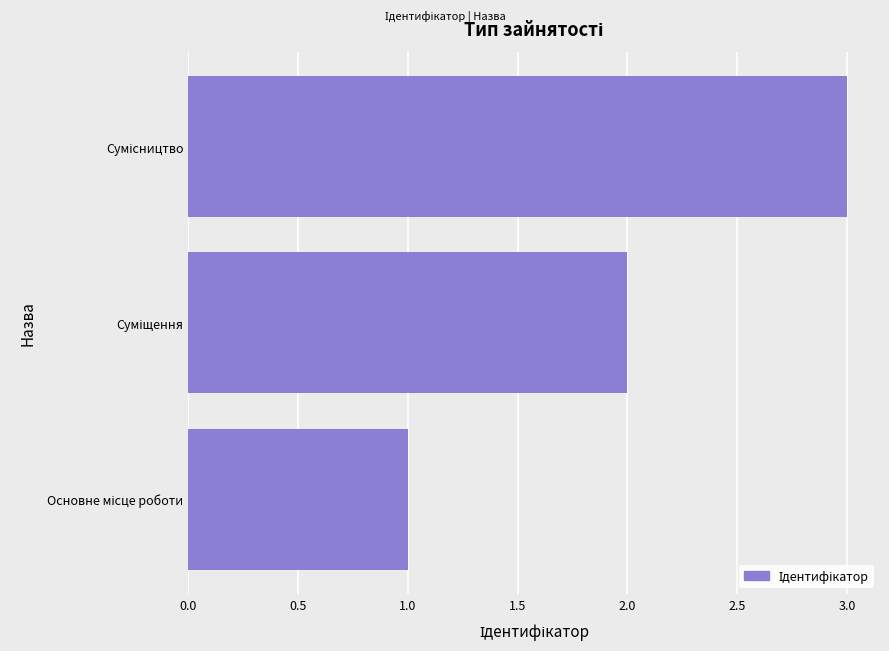

What is the greatest value displayed?

3